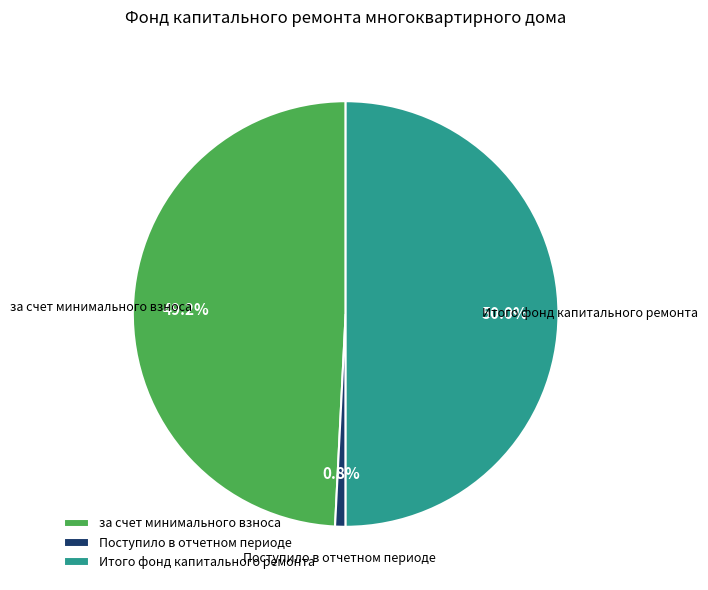

To the nearest percent, what percentage of the pie is Итого фонд капитального ремонта?

50%